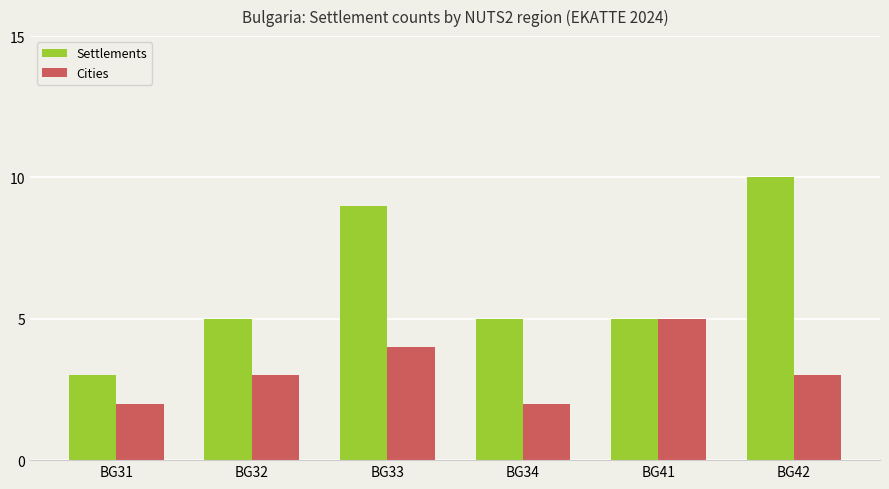

Is the value of Cities at BG42 greater than the value of Settlements at BG41?

No